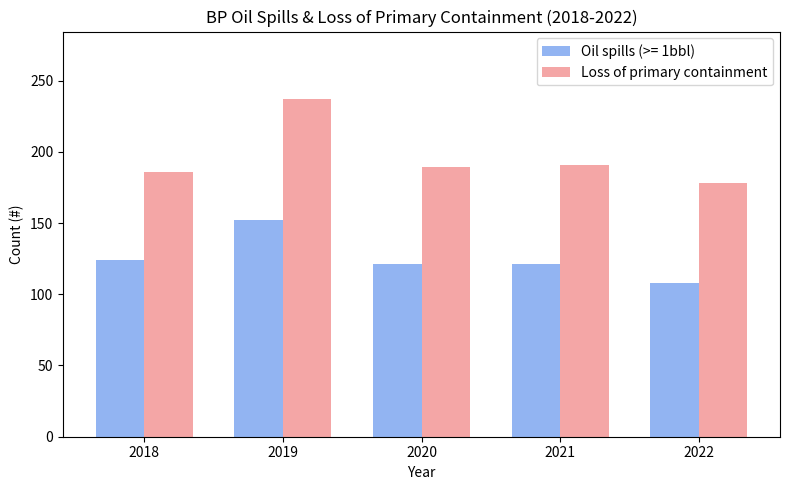

How many series are shown in this chart?

2